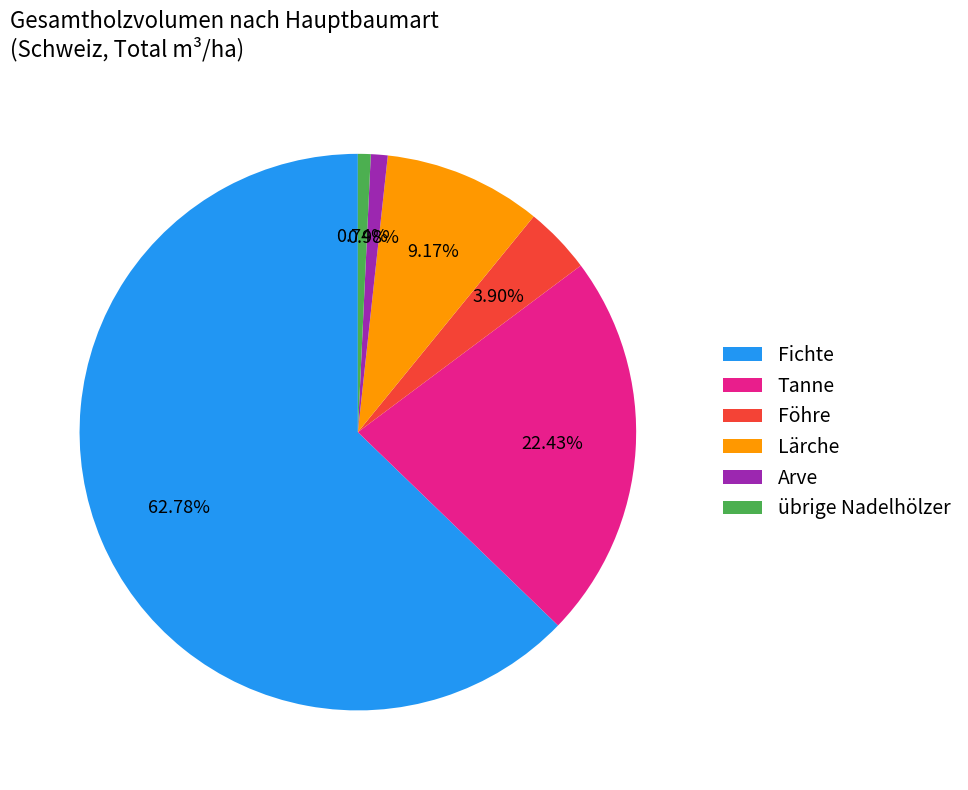

Which slice is the largest?

Fichte